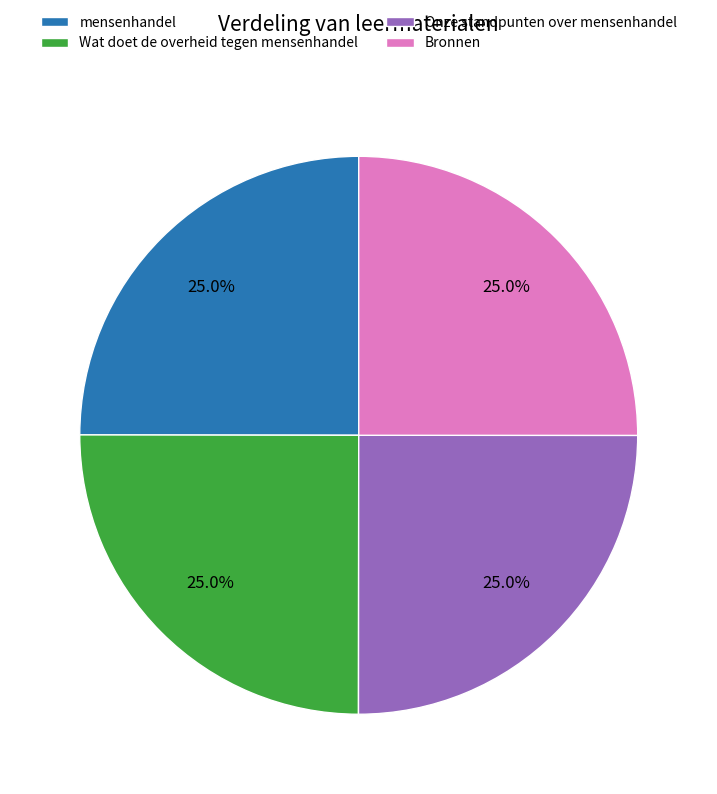

What percentage is NOT represented by Wat doet de overheid tegen mensenhandel?

75.0%